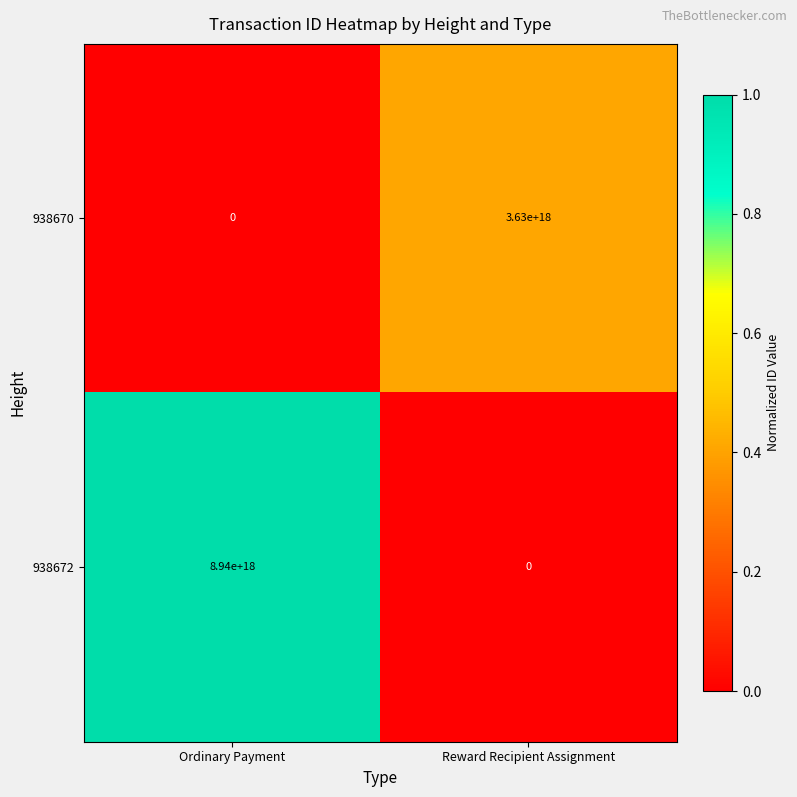

How many values in 938670 are above zero?

1